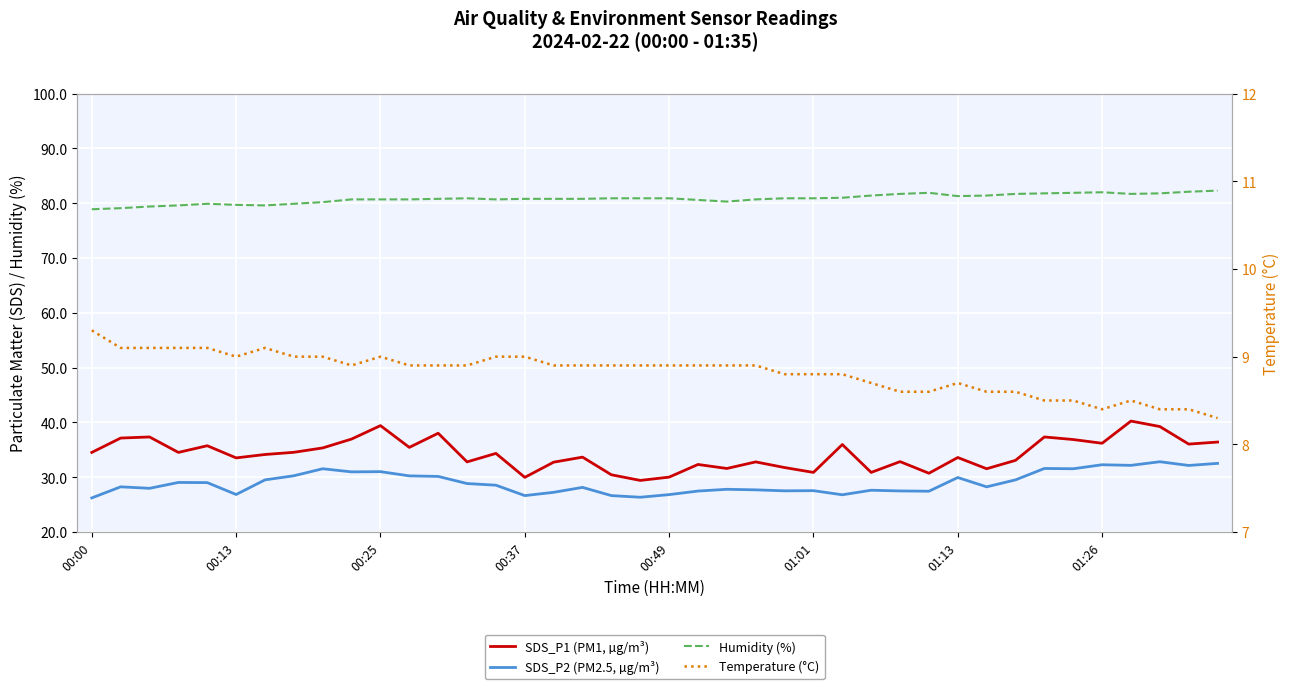

True or false: SDS_P1 (PM1, µg/m³) and Humidity (%) intersect in this chart.

False